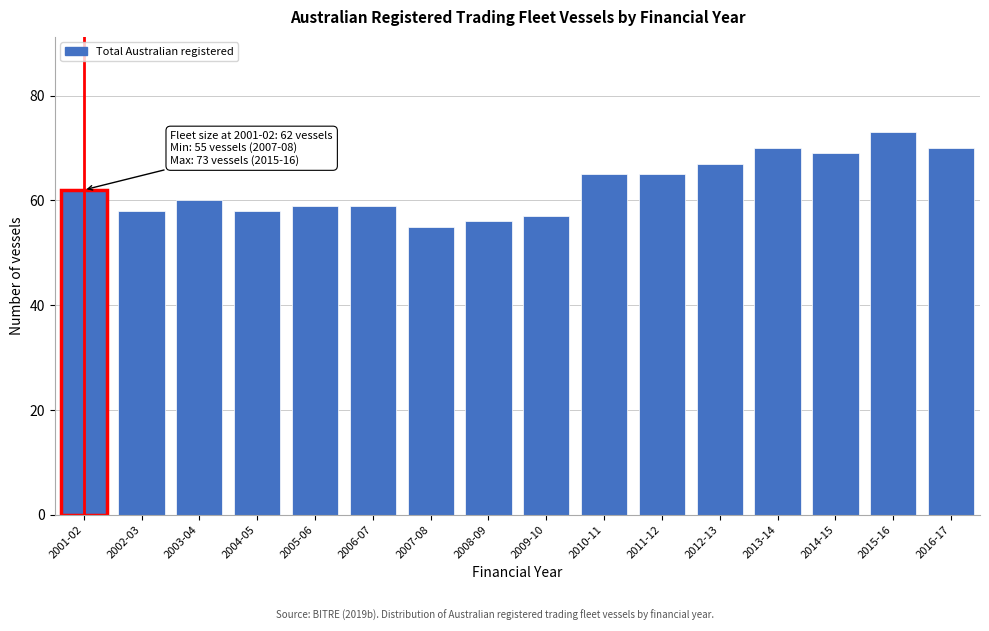

Reading left to right, list all the values displayed in this chart.

2001-02=62	2002-03=58	2003-04=60	2004-05=58	2005-06=59	2006-07=59	2007-08=55	2008-09=56	2009-10=57	2010-11=65	2011-12=65	2012-13=67	2013-14=70	2014-15=69	2015-16=73	2016-17=70